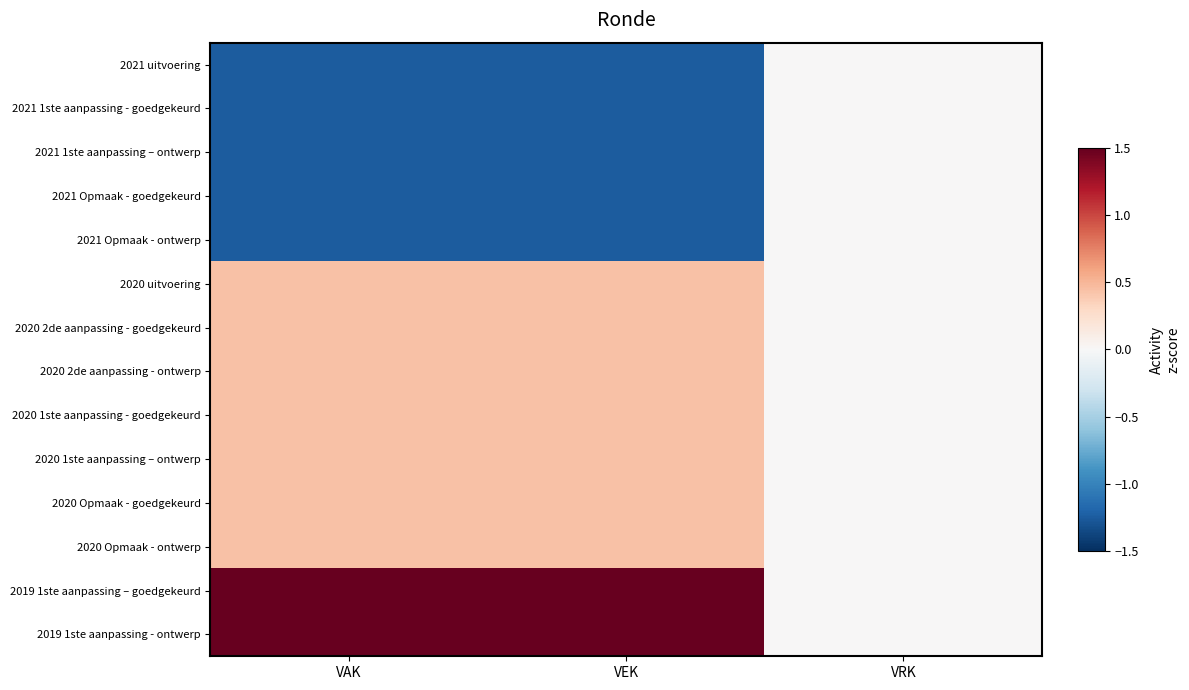

What is the smallest value displayed?

-1.2